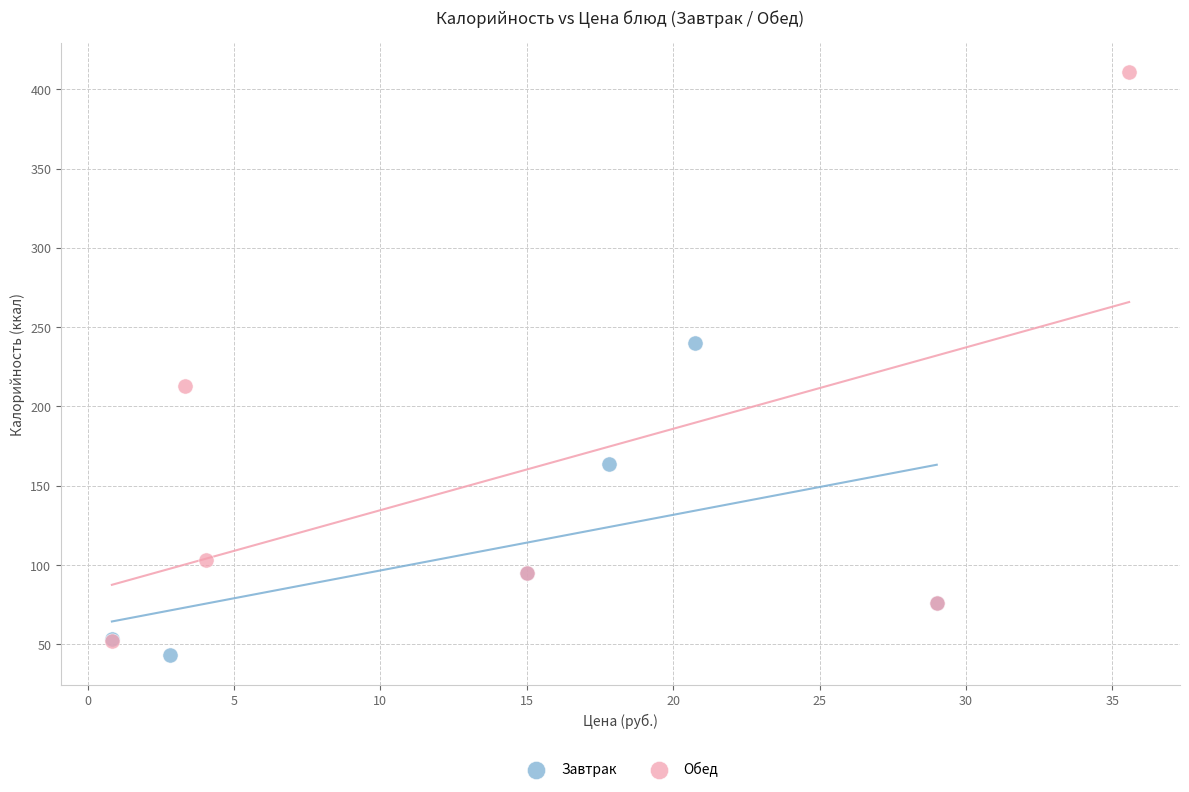

Which series has the largest Y range (max minus min)?

Обед